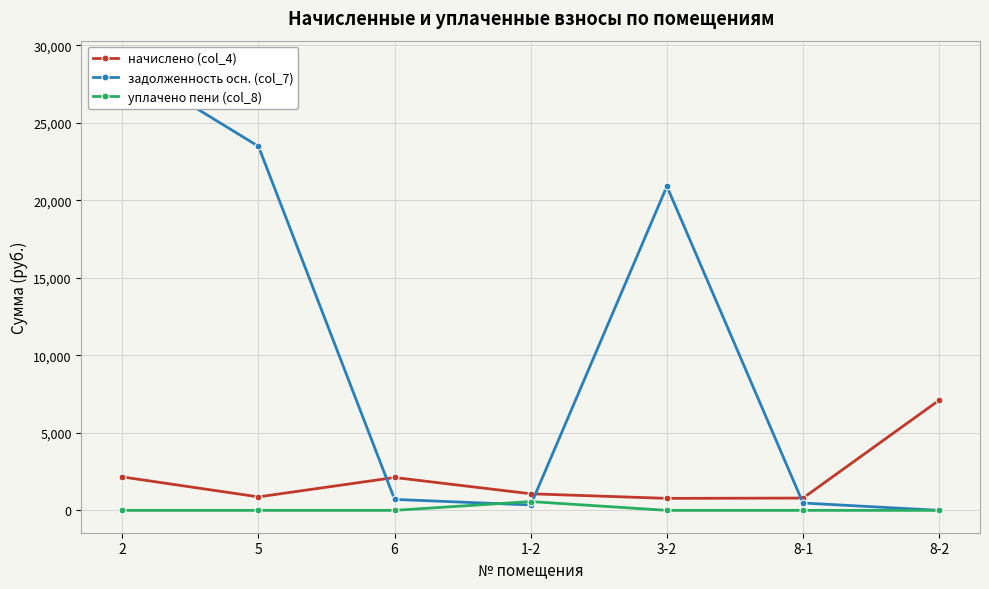

How many times do начислено (col_4) and задолженность осн. (col_7) cross each other?

3